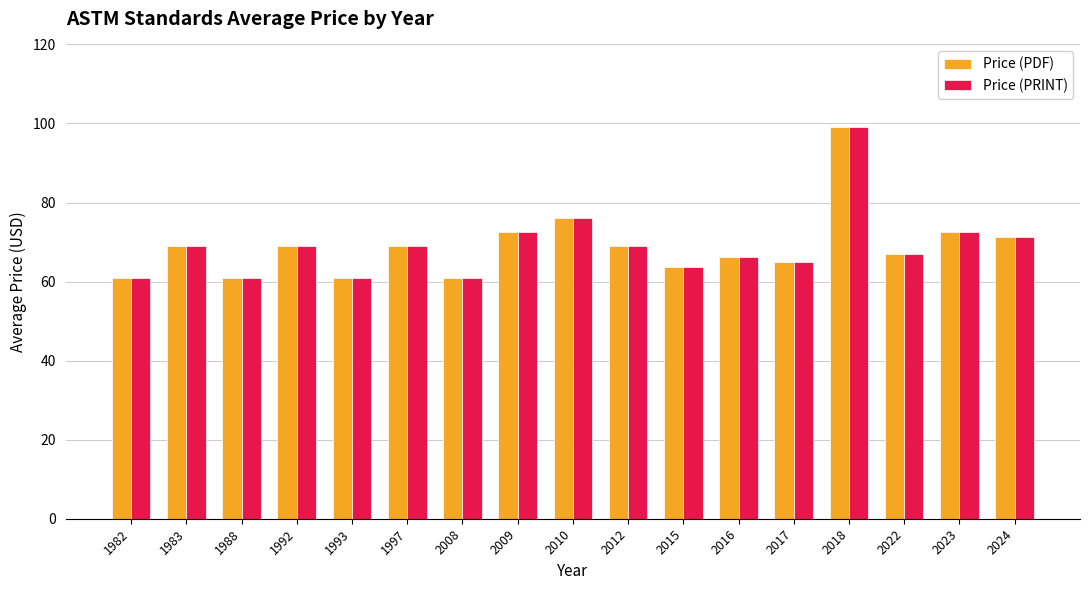

At how many categories does at least one series exceed 97?

1